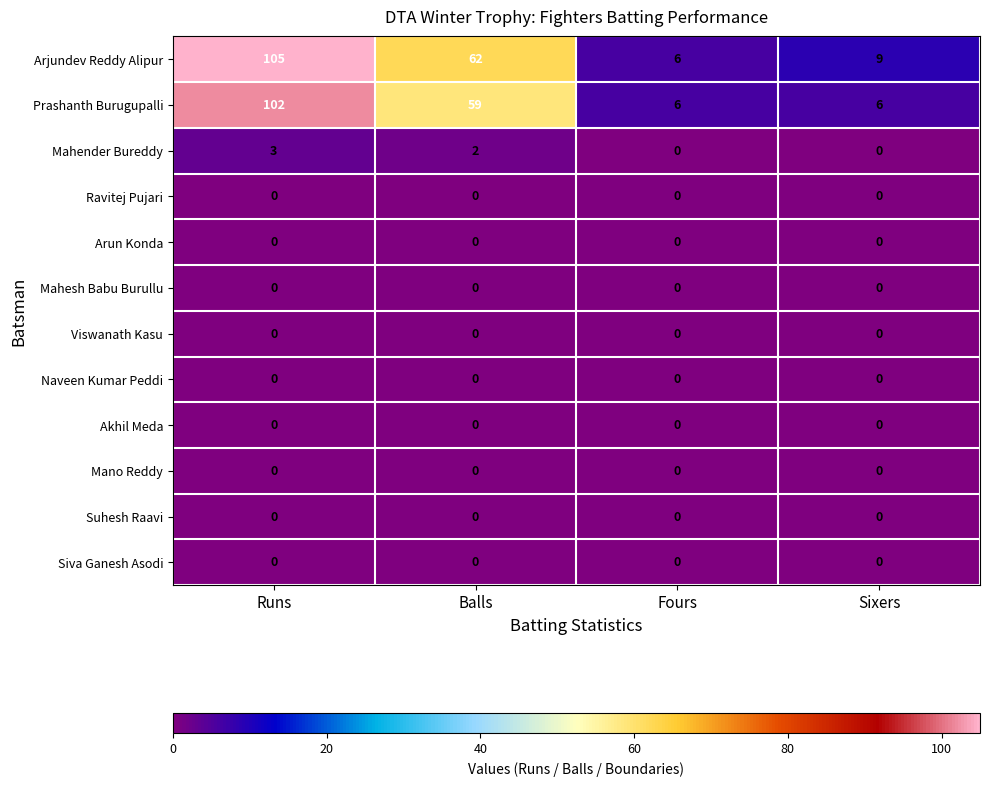

True or false: Naveen Kumar Peddi has a value of 0 at Runs.

True